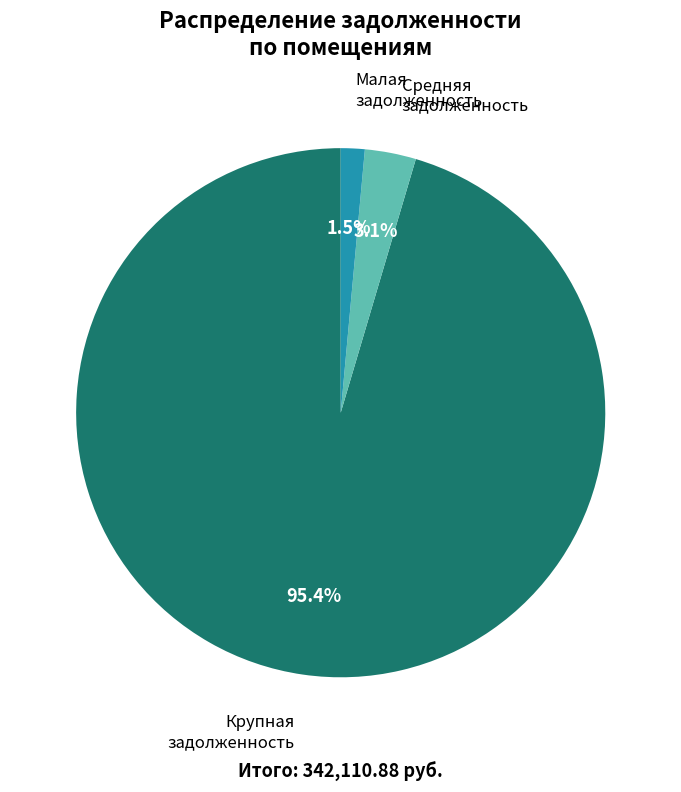

Does any single category account for the majority?

Yes